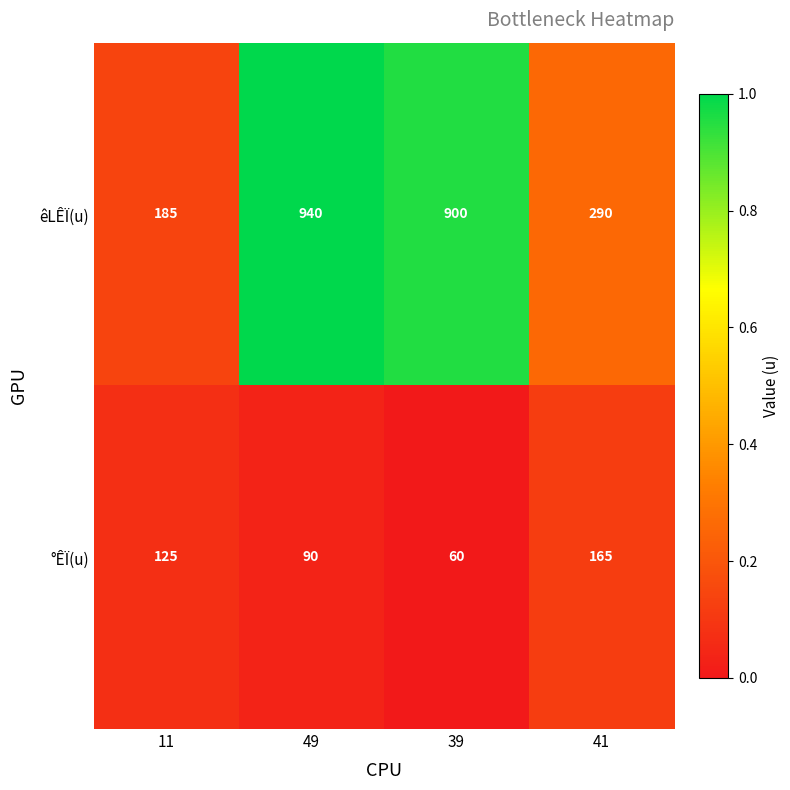

The êLÊÏ(u) series shows 57 at 11. True or false?

False